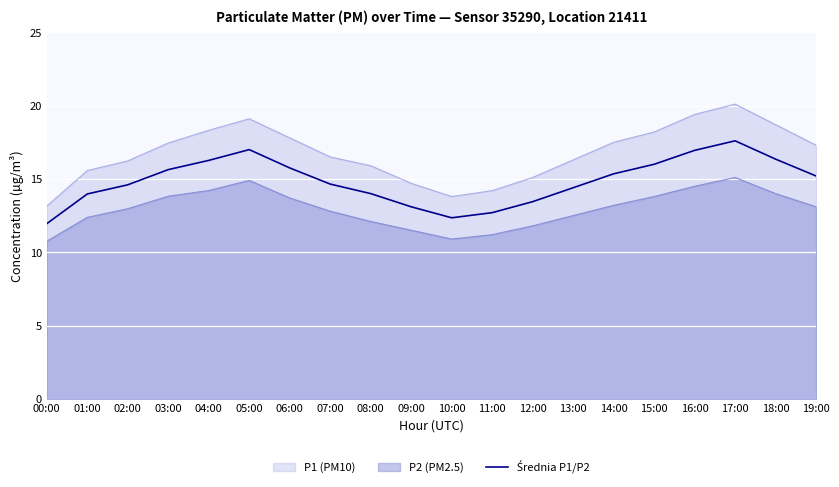

At which category does the chart reach its minimum across all series?

00:00